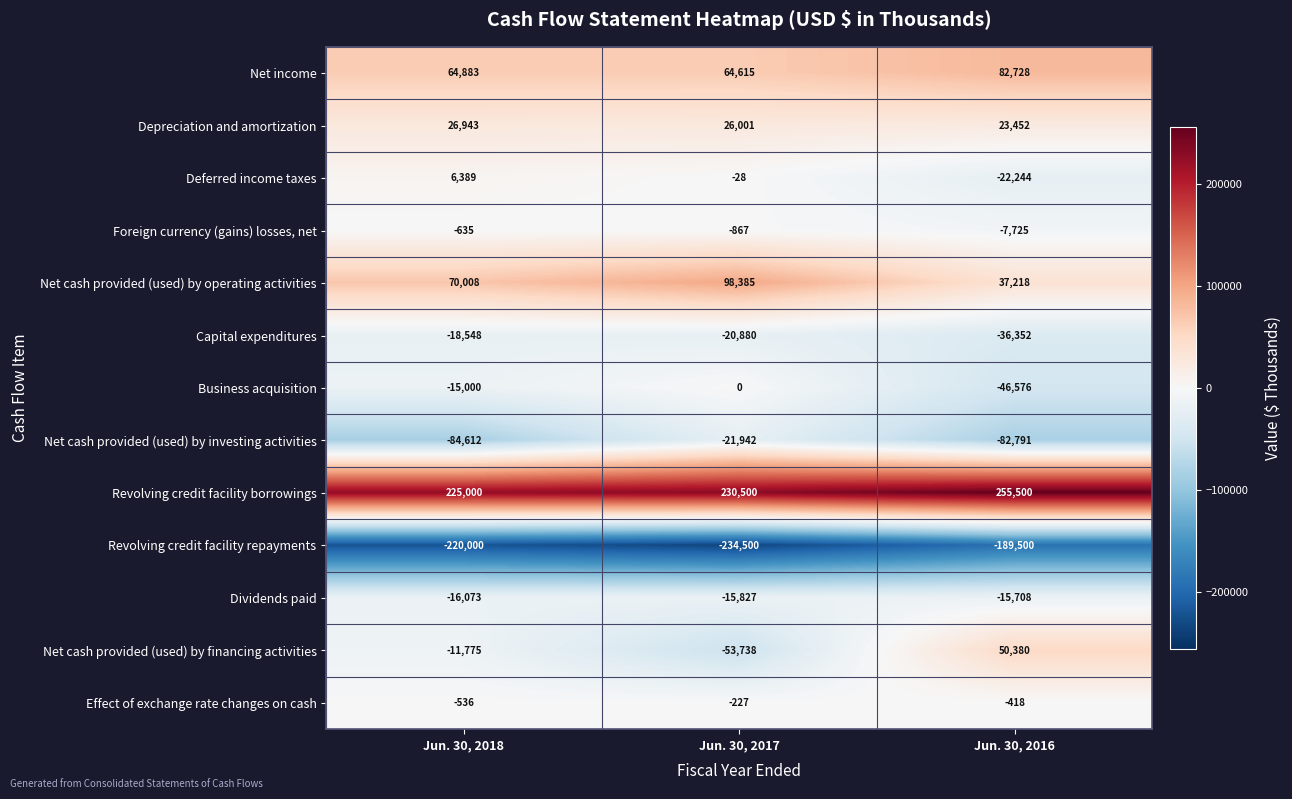

The Net cash provided (used) by investing activities series shows -123599 at Jun. 30, 2018. True or false?

False